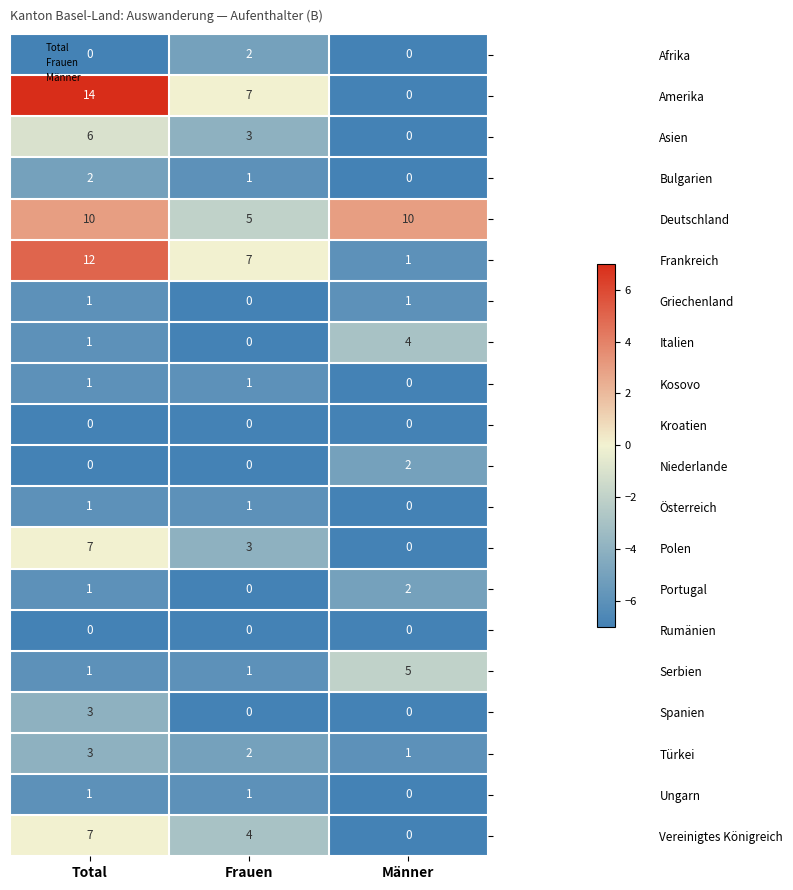

At which label does Niederlande reach its peak?

Männer